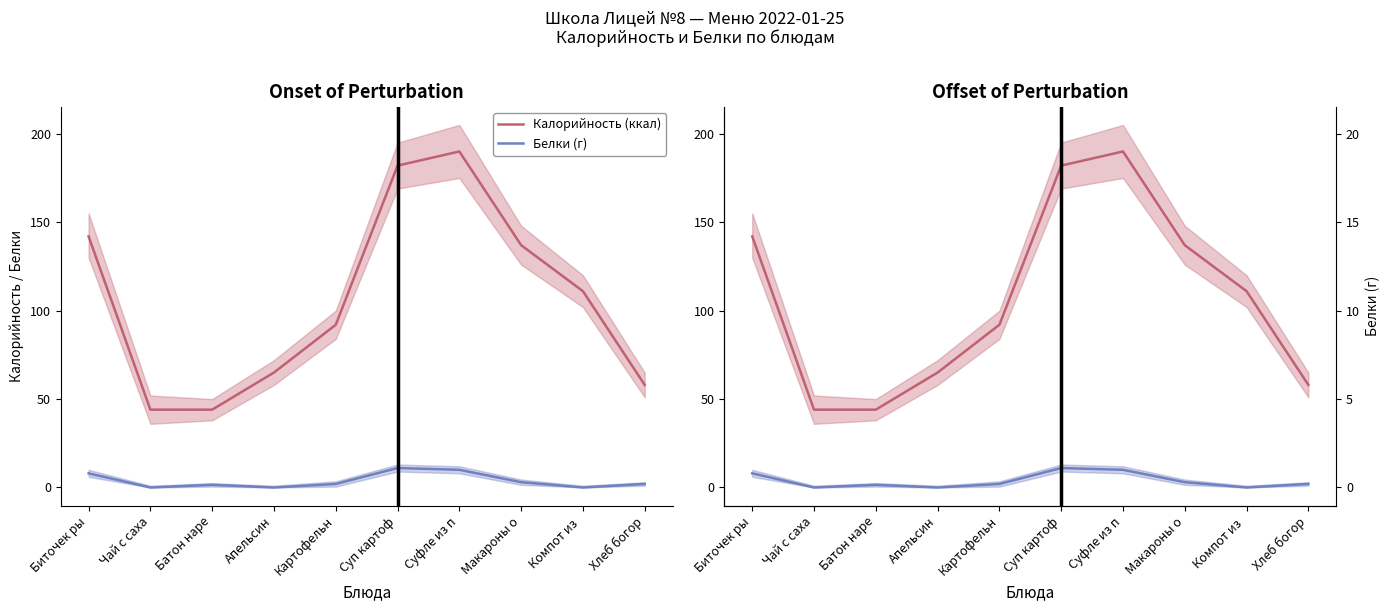

The Белки (г) series shows 5.3 at Чай с саха. True or false?

False